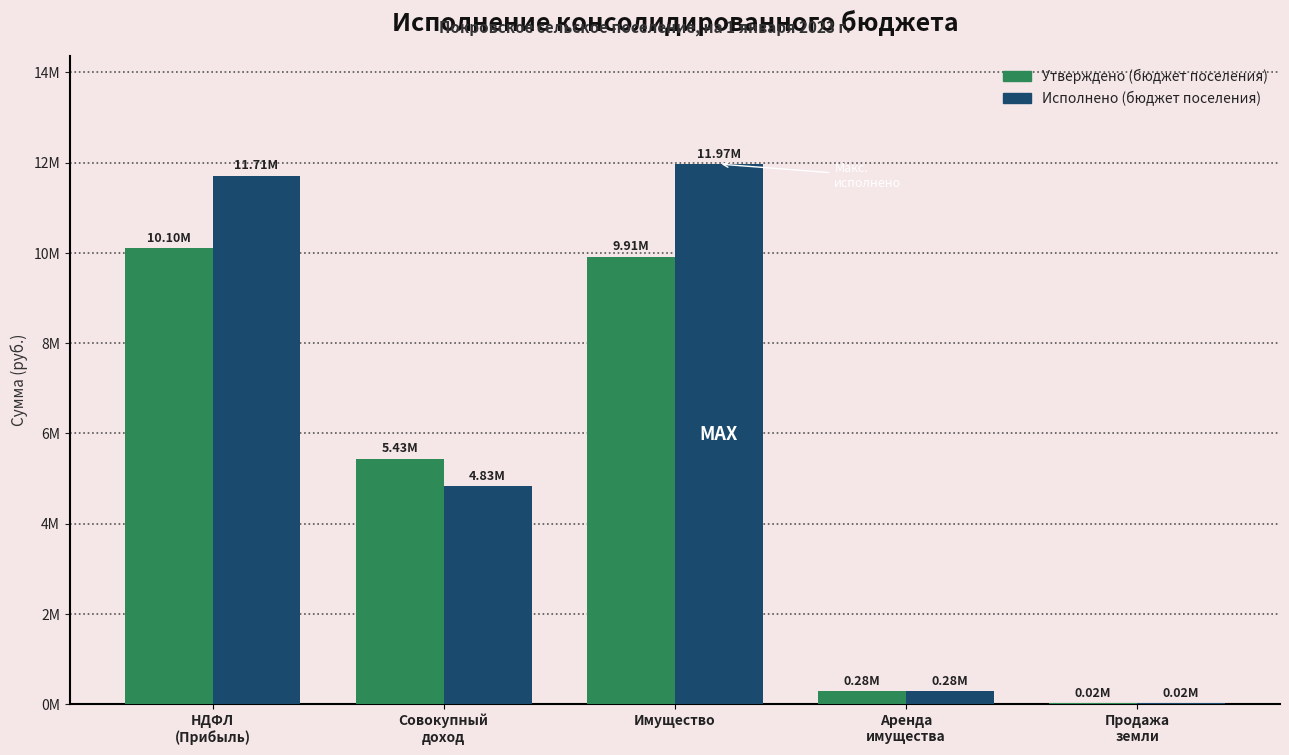

What is the average value of the Утверждено (бюджет поселения) series?

5150120.0